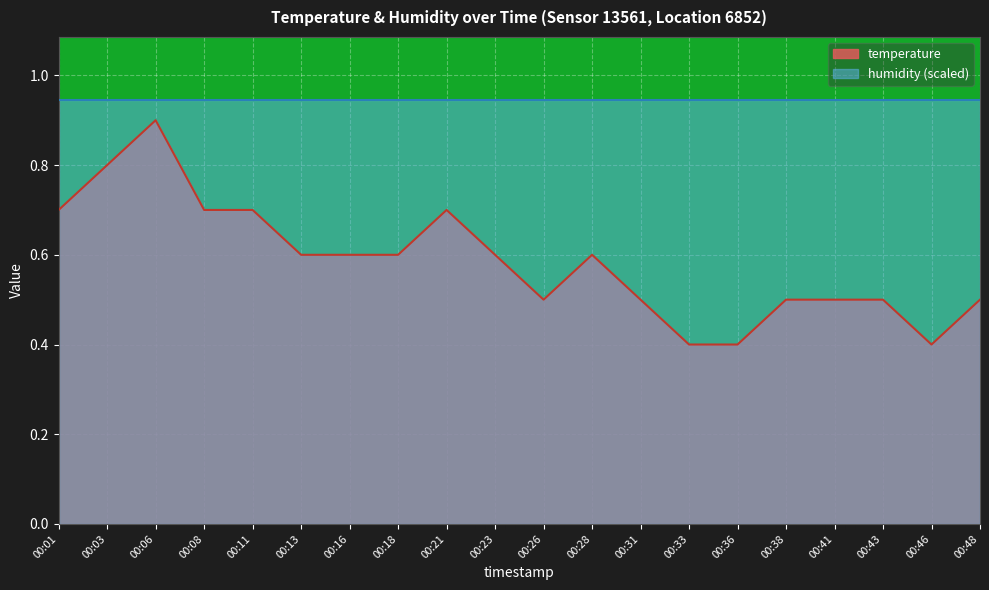

Reading left to right, transcribe all the data shown in this chart.

00:01=0.7	00:03=0.8	00:06=0.9	00:08=0.7	00:11=0.7	00:13=0.6	00:16=0.6	00:18=0.6	00:21=0.7	00:23=0.6	00:26=0.5	00:28=0.6	00:31=0.5	00:33=0.4	00:36=0.4	00:38=0.5	00:41=0.5	00:43=0.5	00:46=0.4	00:48=0.5